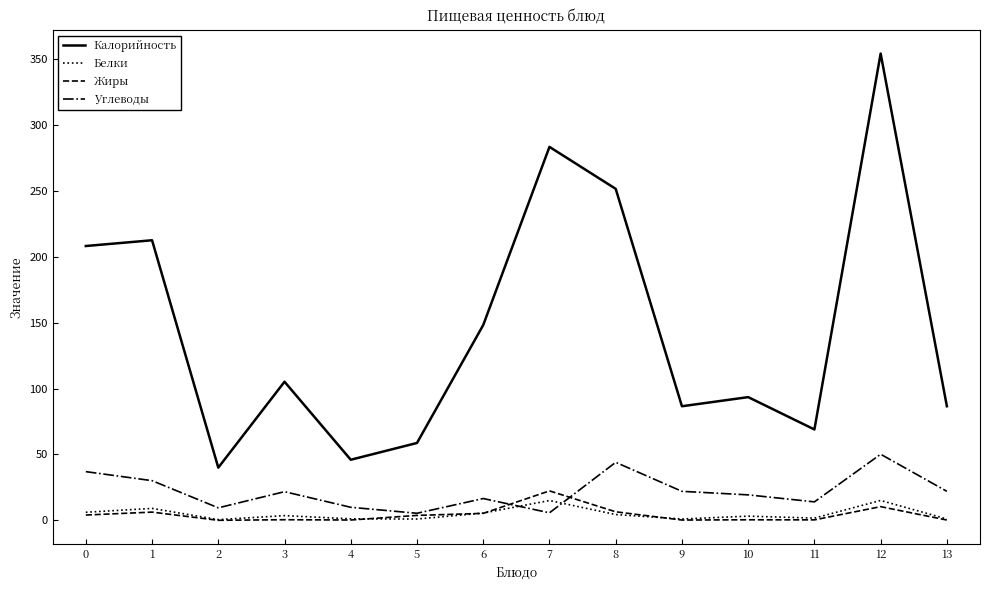

Which series changed the most between 0 and 4?

Калорийность